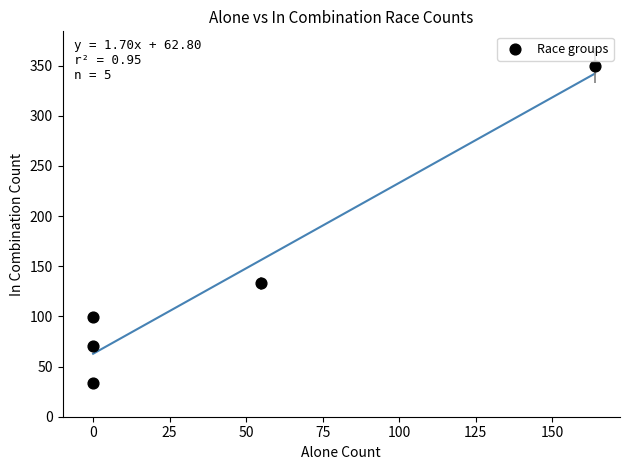

What Y value in the scatter plot is closest to 192?

133